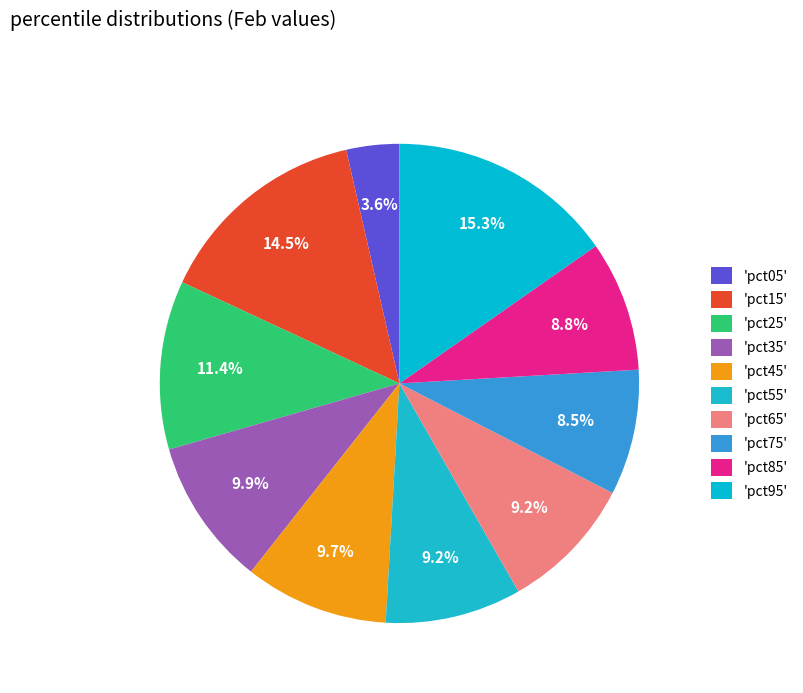

Which category has the biggest portion of the pie?

pct95